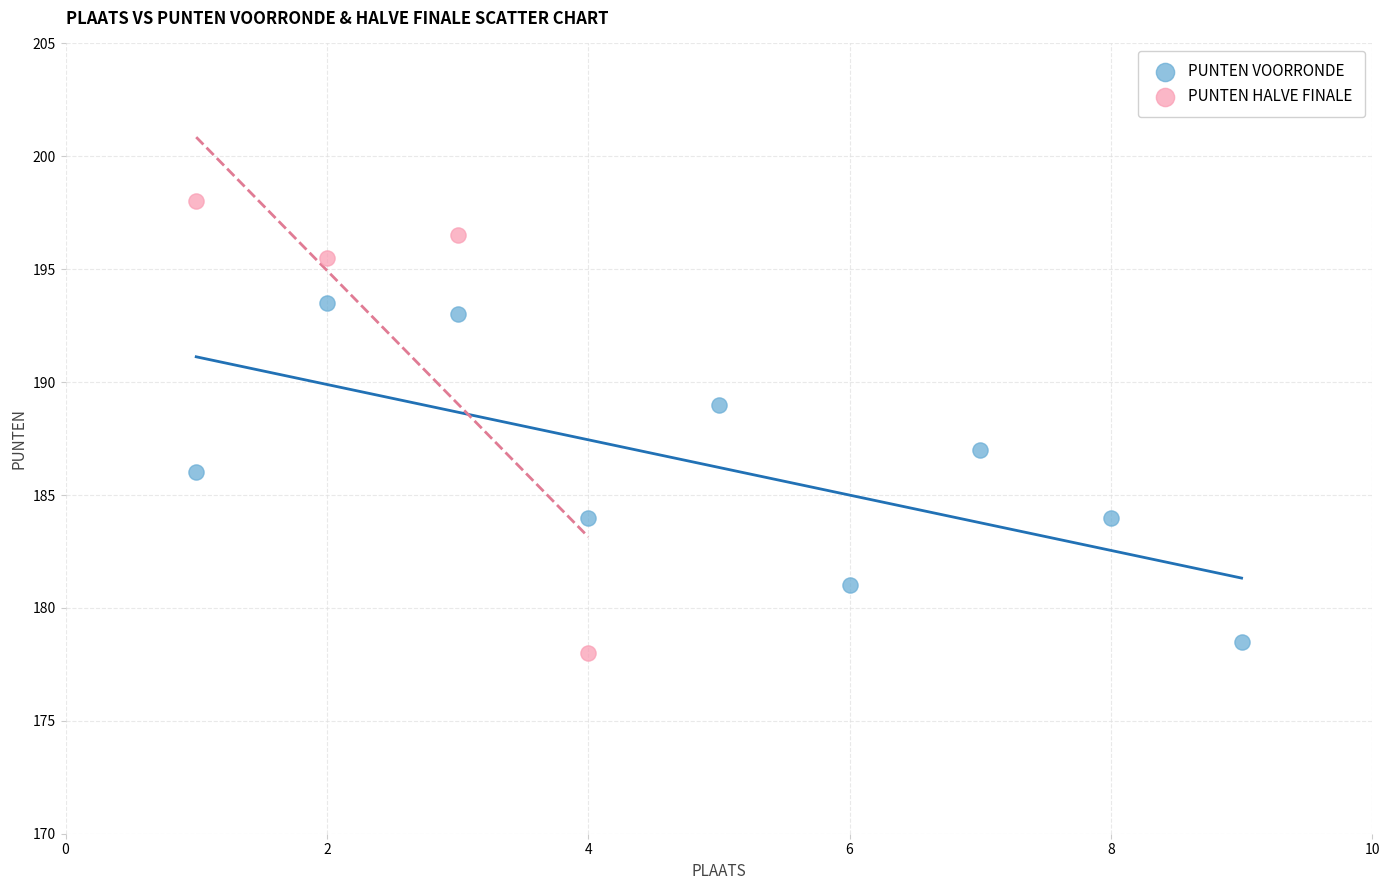

Which series has the largest Y range (max minus min)?

PUNTEN HALVE FINALE